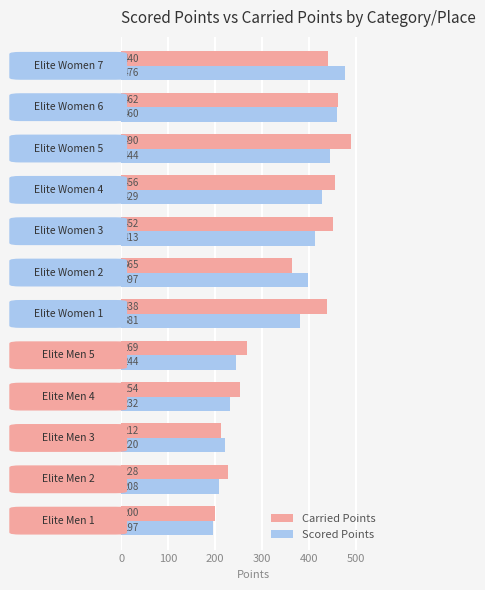

What is the highest value of the Scored Points series?

476.0